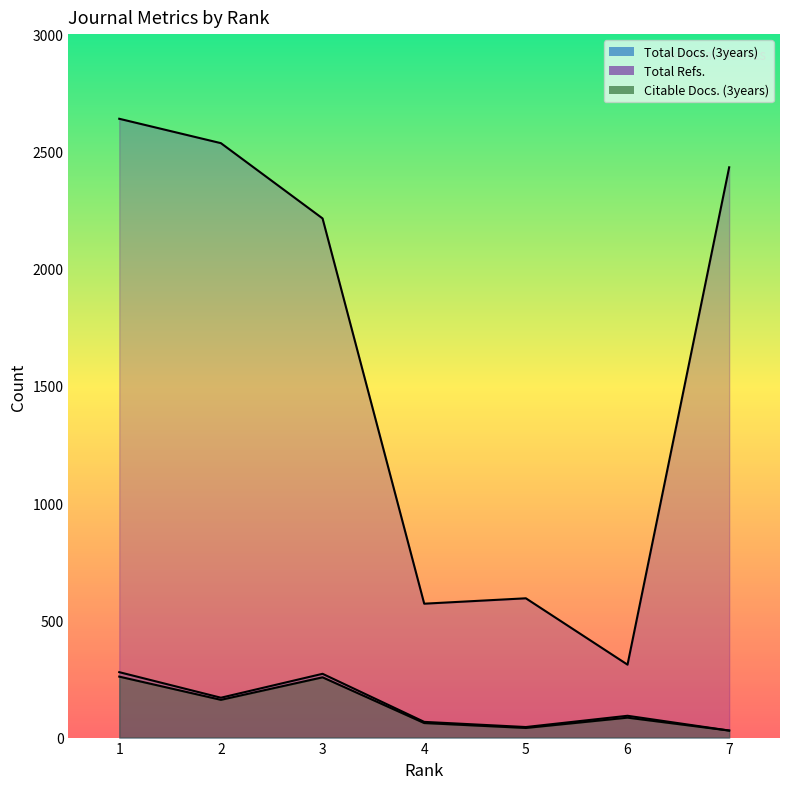

Where is the first local minimum for Total Docs. (3years)?

2